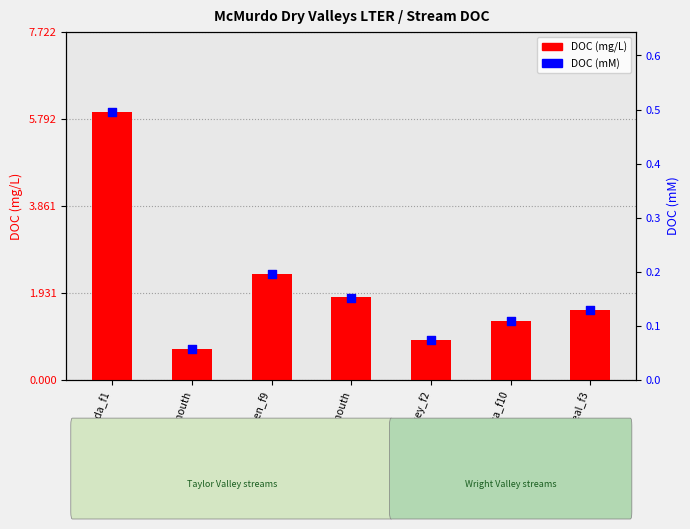

At which category is the sum across all series the highest?

canada_f1